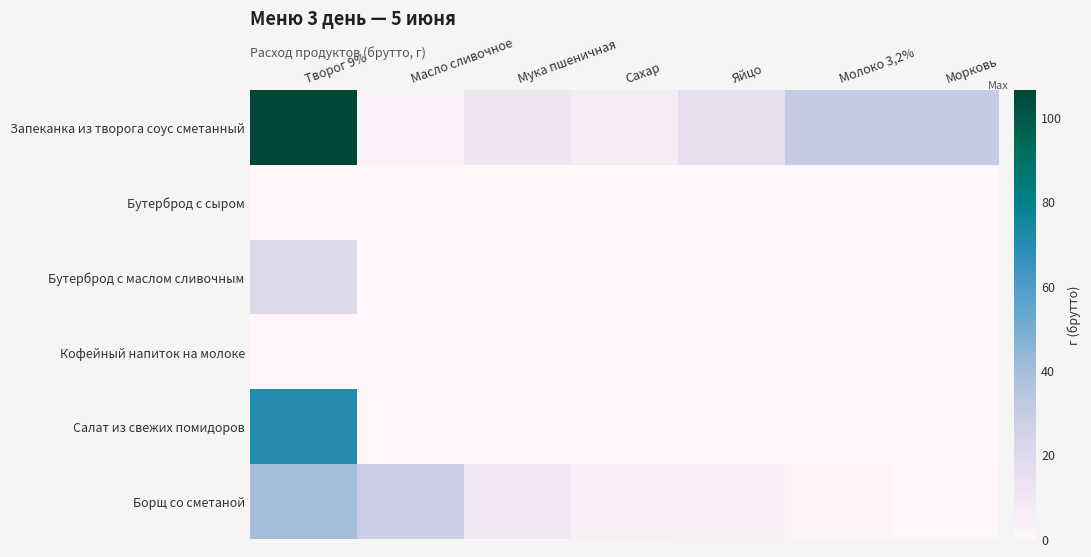

Reading left to right, list all the values displayed in this chart.

Запеканка из творога соус сметанный: Творог 9%=106.5	Масло сливочное=3.0	Мука пшеничная=10.5	Сахар=7.2	Яйцо=15.0	Молоко 3,2%=30.0	Морковь=30.0
Бутерброд с сыром: Творог 9%=0.0	Масло сливочное=0.0	Мука пшеничная=0.0	Сахар=0.0	Яйцо=0.0	Молоко 3,2%=0.0	Морковь=0.0
Бутерброд с маслом сливочным: Творог 9%=20.0	Масло сливочное=0.0	Мука пшеничная=0.0	Сахар=0.0	Яйцо=0.0	Молоко 3,2%=0.0	Морковь=0.0
Кофейный напиток на молоке: Творог 9%=0.0	Масло сливочное=0.0	Мука пшеничная=0.0	Сахар=0.0	Яйцо=0.0	Молоко 3,2%=0.0	Морковь=0.0
Салат из свежих помидоров: Творог 9%=70.8	Масло сливочное=0.0	Мука пшеничная=0.0	Сахар=0.0	Яйцо=0.0	Молоко 3,2%=0.0	Морковь=0.0
Борщ со сметаной: Творог 9%=40.0	Масло сливочное=28.0	Мука пшеничная=10.0	Сахар=4.8	Яйцо=4.0	Молоко 3,2%=2.0	Морковь=0.8